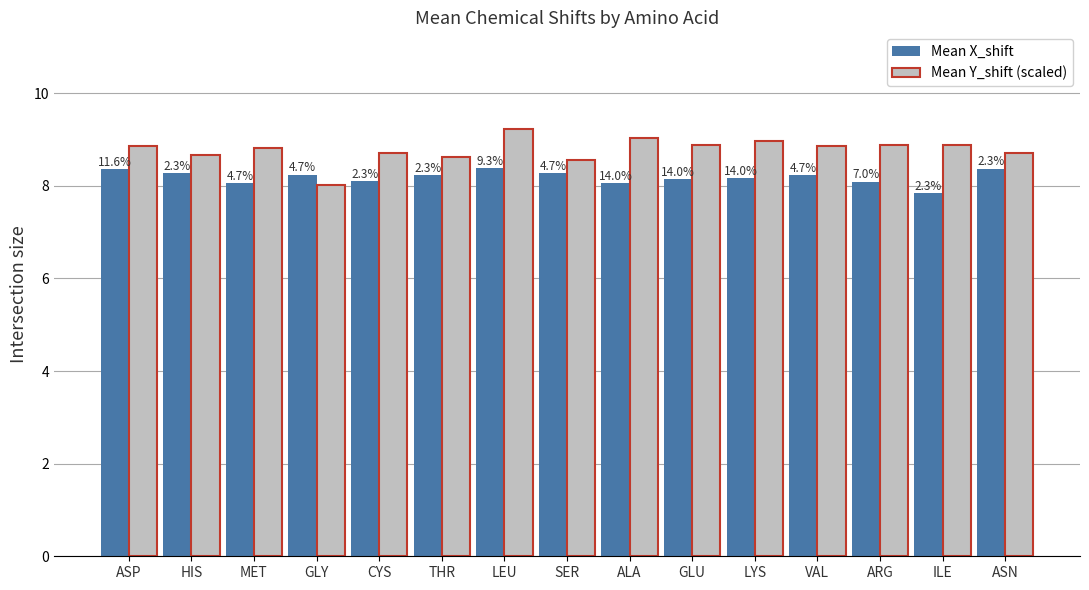

What is the total value across all series at ALA?

17.1